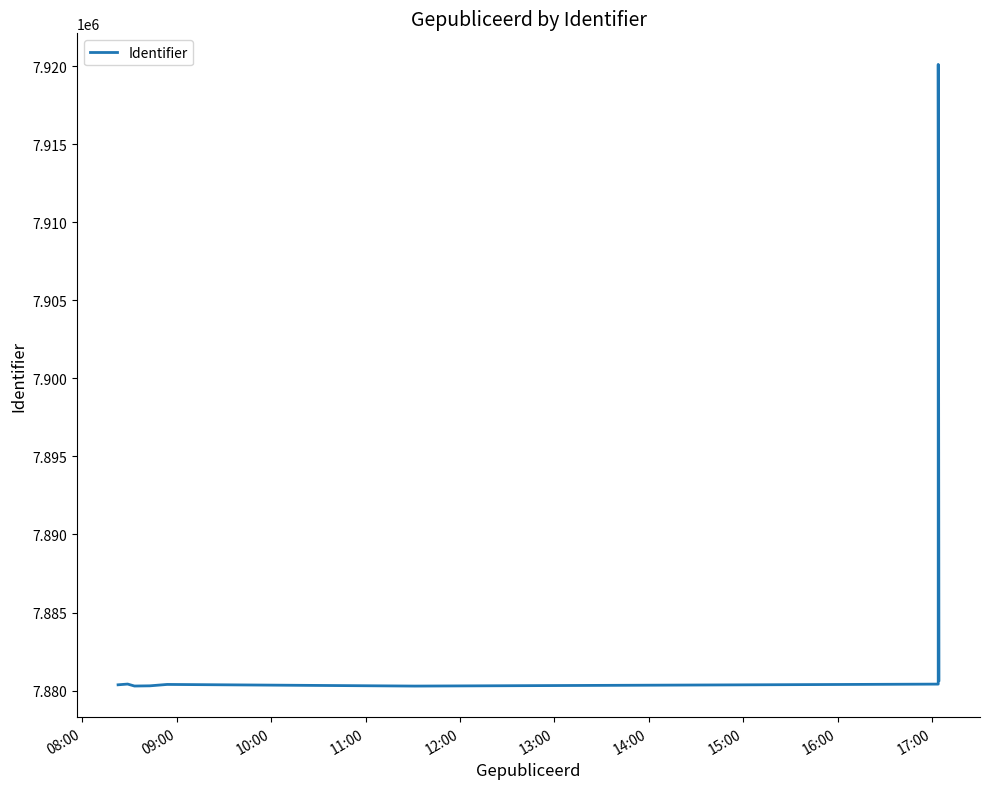

How many series are shown in this chart?

1